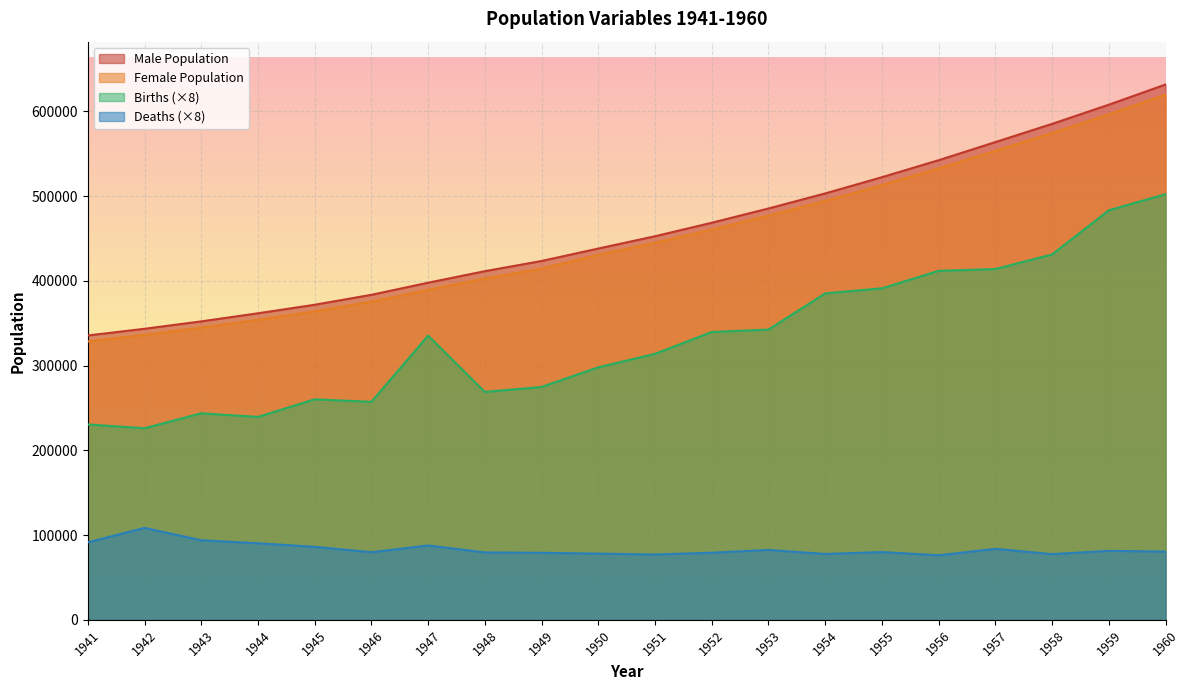

Reading left to right, transcribe all the data shown in this chart.

Male Population: 1941=335587.0	1942=343476.8	1943=352207.0	1944=361756.8	1945=371847.9	1946=383560.1	1947=397848.5	1948=411460.7	1949=423481.7	1950=438185.0	1951=452702.0	1952=468613.0	1953=485464.0	1954=503219.0	1955=522378.0	1956=542428.0	1957=563829.0	1958=585300.0	1959=607925.0	1960=631778.0
Female Population: 1941=328499.0	1942=336222.2	1943=344768.0	1944=354116.2	1945=363994.1	1946=375458.9	1947=389445.5	1948=402770.3	1949=414537.3	1950=430749.0	1951=444928.0	1952=460560.0	1953=477021.0	1954=494316.0	1955=513046.0	1956=532764.0	1957=553452.0	1958=574470.0	1959=596628.0	1960=619730.0
Births: 1941=230584.0	1942=226104.0	1943=243744.0	1944=239480.0	1945=260232.0	1946=257272.0	1947=335440.0	1948=268944.0	1949=274848.0	1950=297984.0	1951=313912.0	1952=339688.0	1953=342536.0	1954=385256.0	1955=391224.0	1956=411848.0	1957=413992.0	1958=431192.0	1959=483312.0	1960=502352.0
Deaths: 1941=91432.0	1942=108472.0	1943=93872.0	1944=90360.0	1945=86144.0	1946=79768.0	1947=87736.0	1948=79552.0	1949=79072.0	1950=78152.0	1951=77048.0	1952=79216.0	1953=82496.0	1954=77704.0	1955=79984.0	1956=76144.0	1957=83768.0	1958=77536.0	1959=81408.0	1960=80504.0